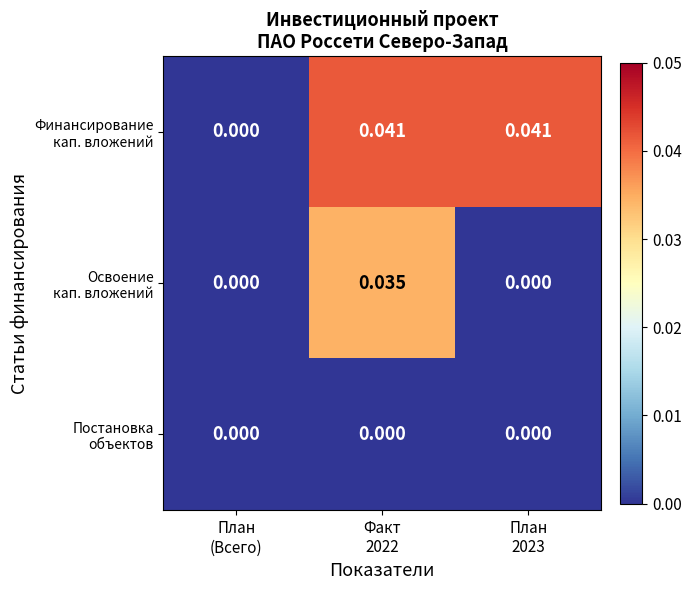

How many distinct data groups are displayed?

3